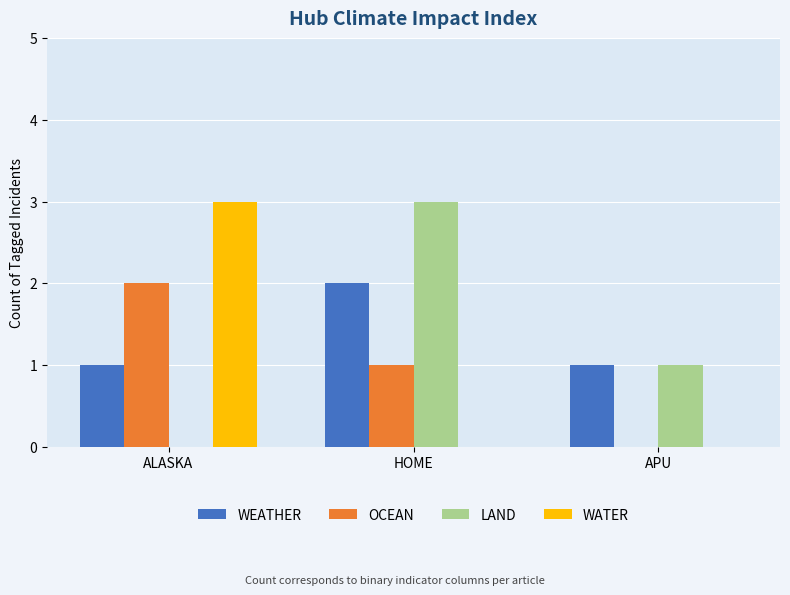

What is the greatest value displayed?

3